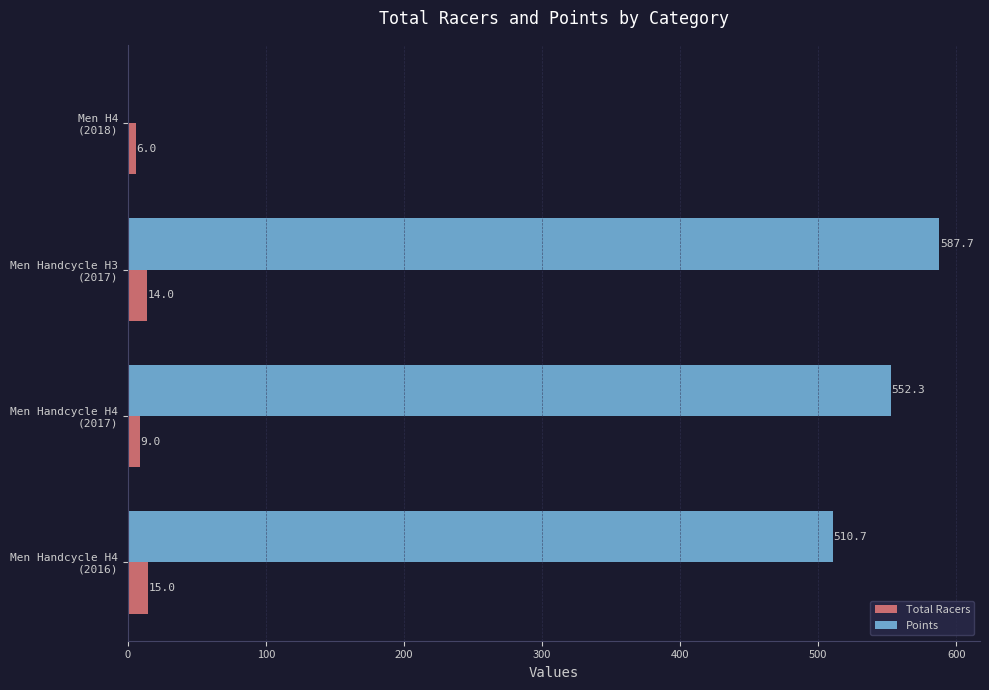

What is the average value of the Total Racers series?

11.0